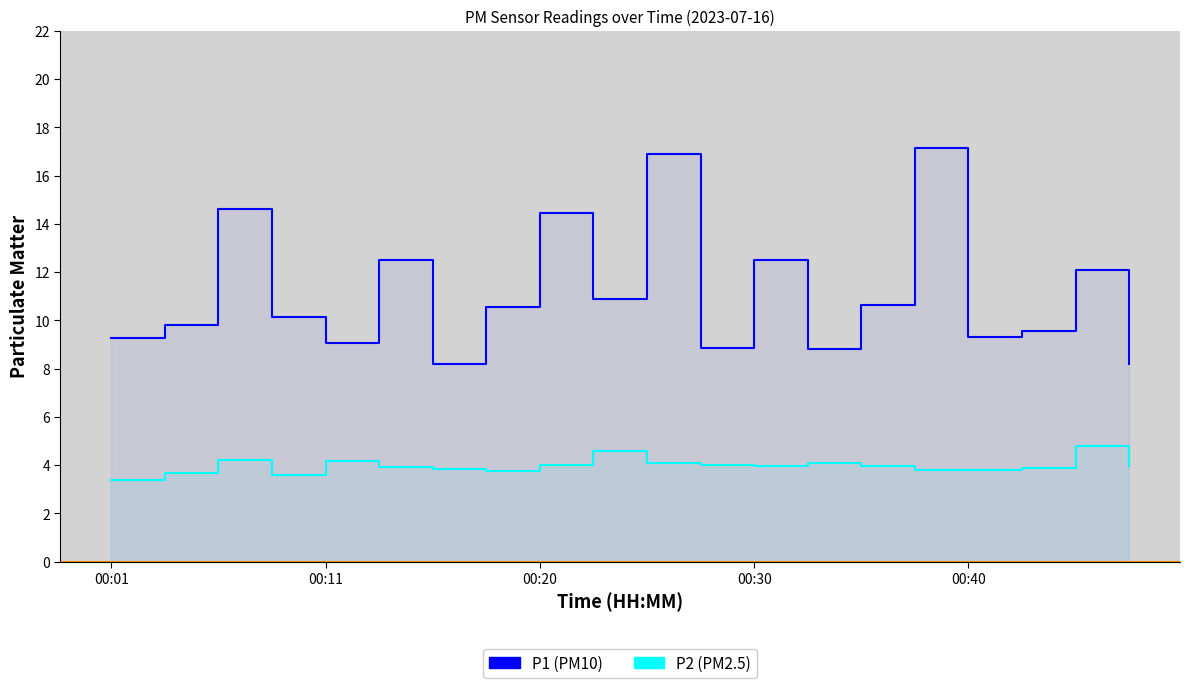

What is the difference between the maximum and second lowest values in the P1 (PM10) series?

8.9